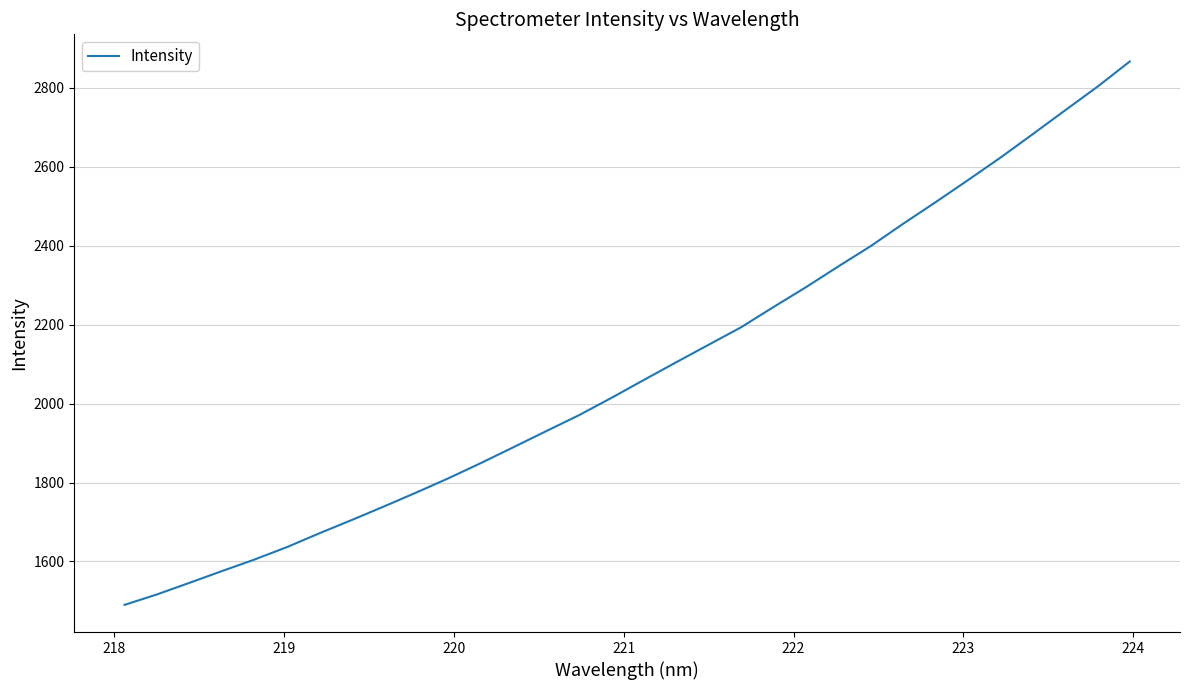

What is the difference between the maximum and minimum values?

1377.0